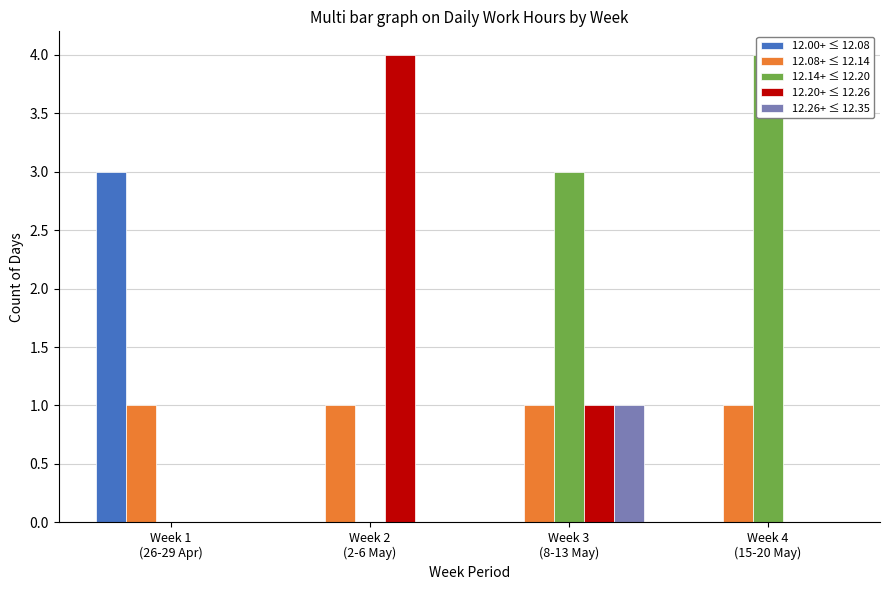

Which label corresponds to the largest value in the chart?

Week 4
(15-20 May)